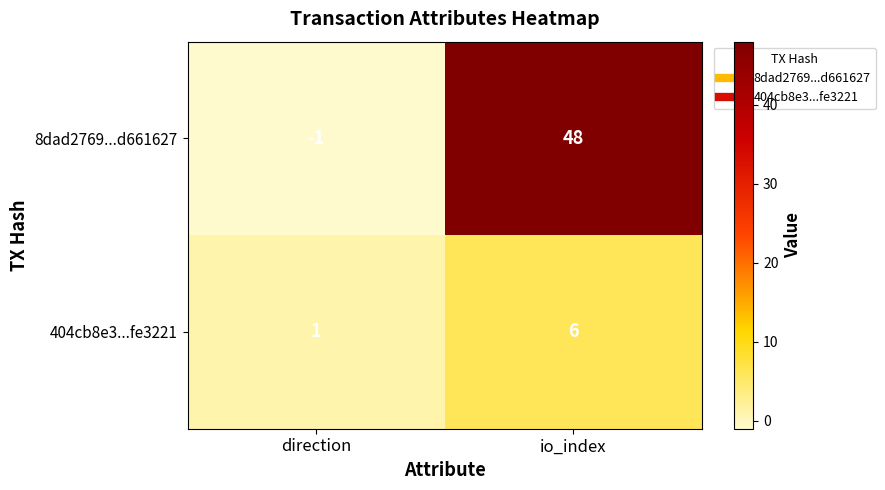

At which category is the sum across all series the highest?

io_index